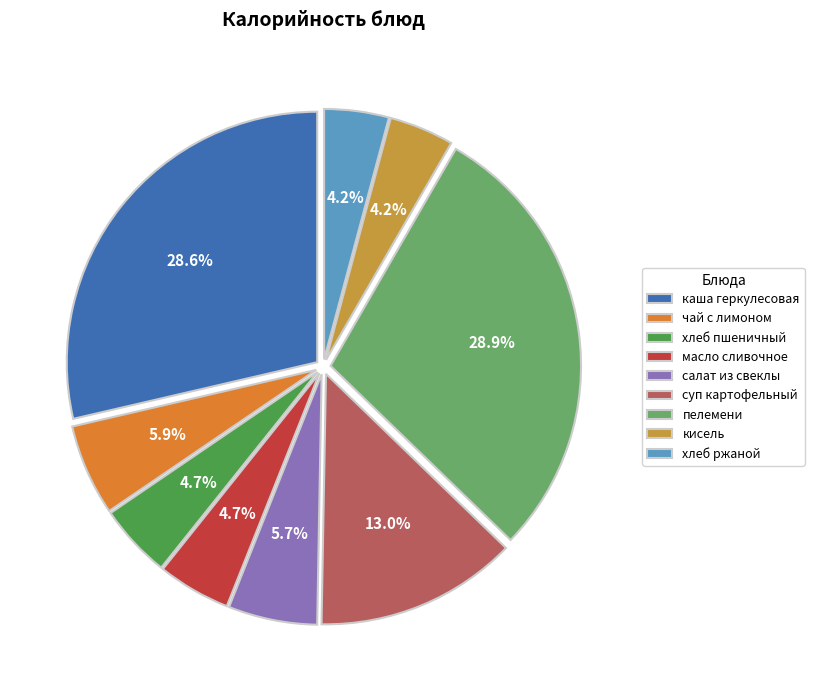

What percentage is the кисель slice, to the nearest percent?

4%